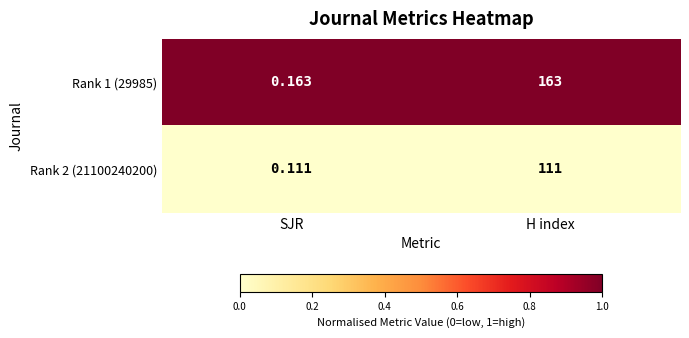

At which category does the chart reach its peak across all series?

H index